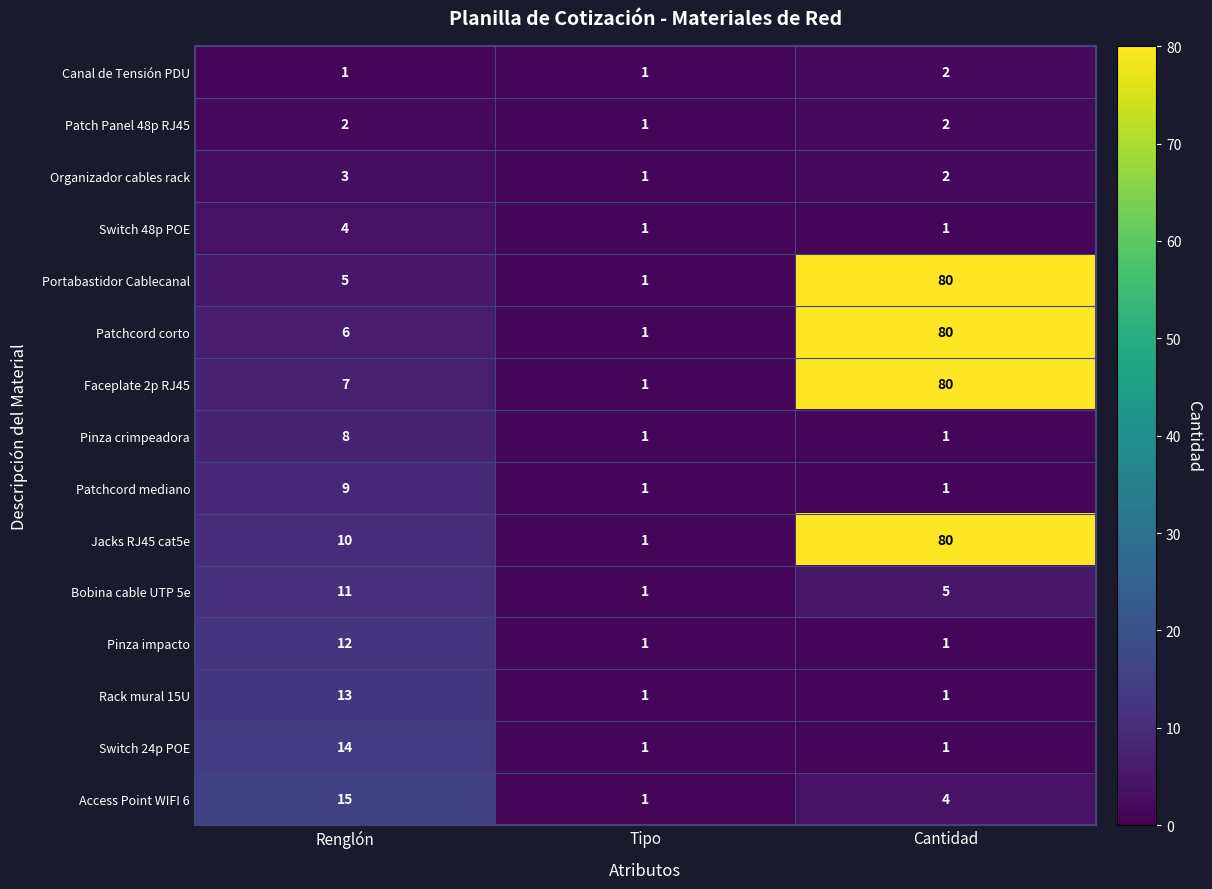

What is the average value of the Faceplate 2p RJ45 series?

29